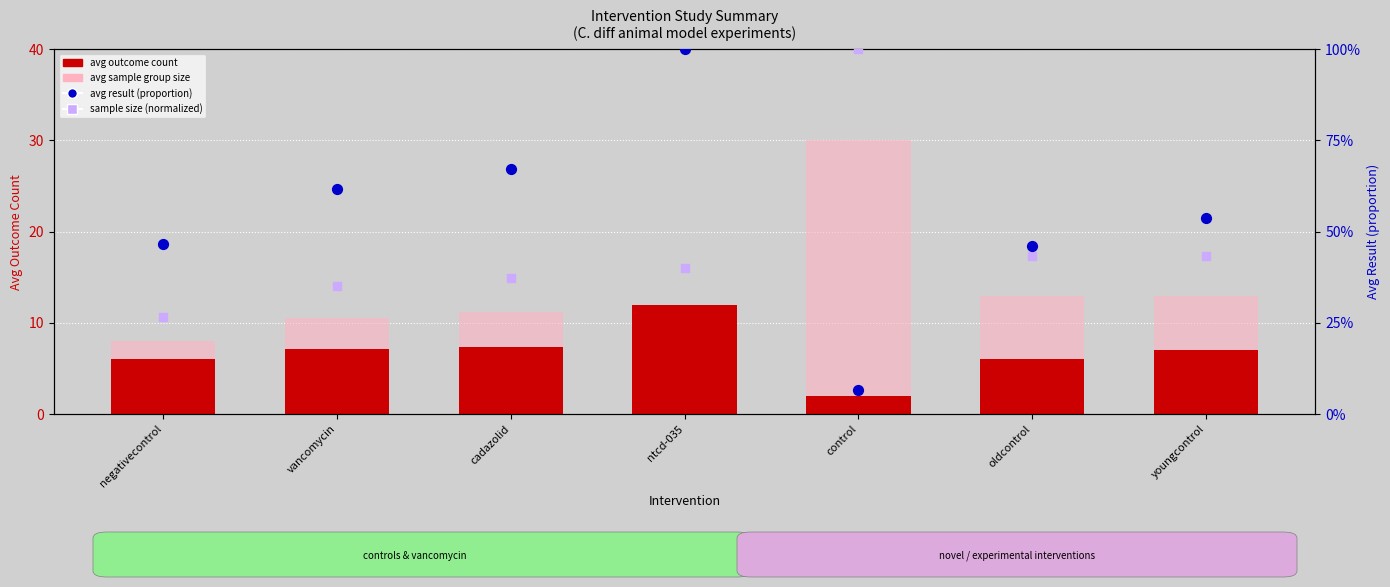

What is the total value across all series at control?

33.1